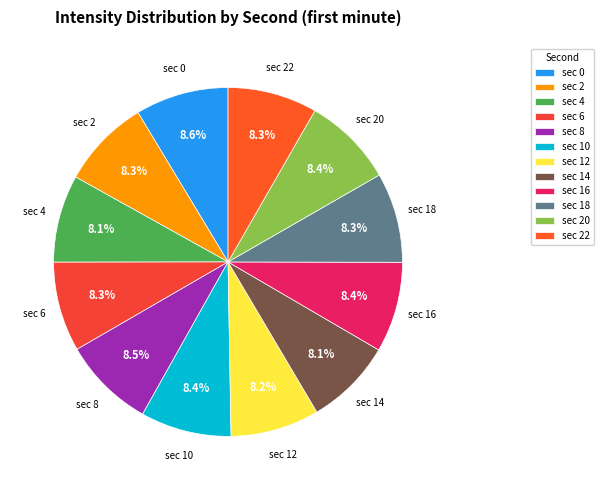

Does sec 16 represent more than half of the total?

No